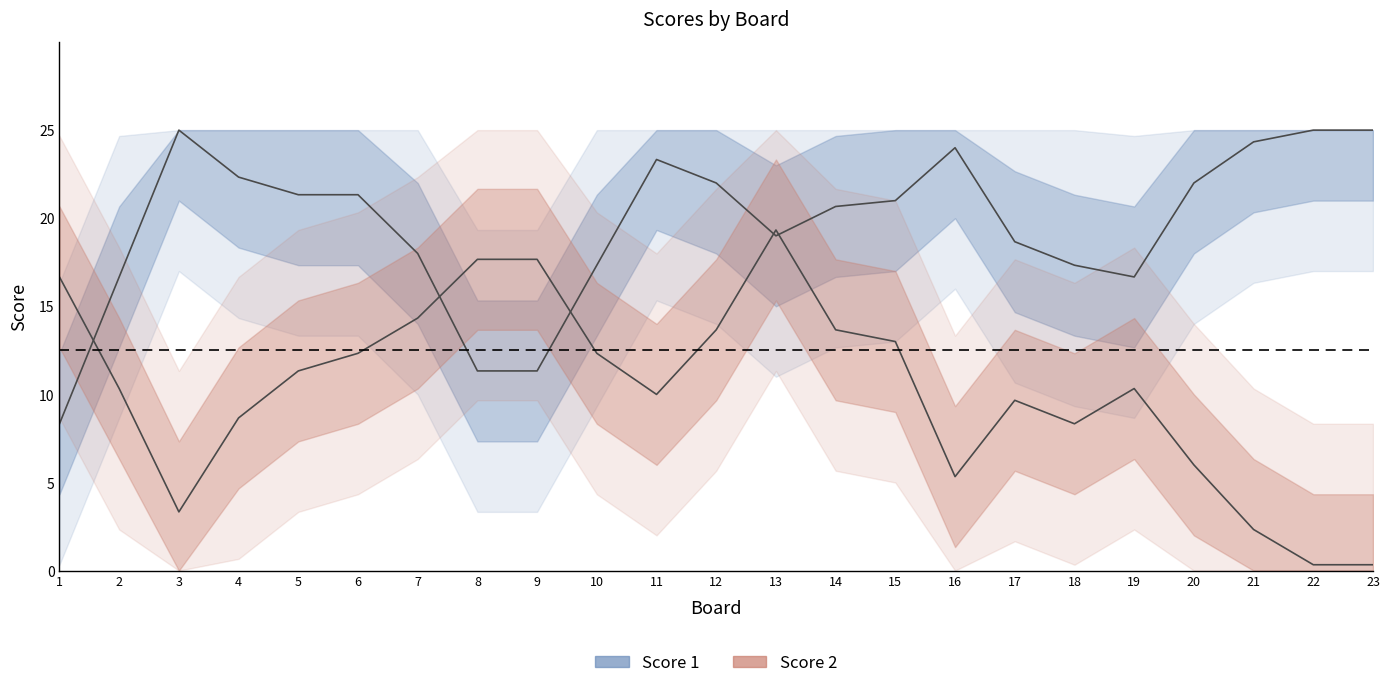

Is it true that Score 1 equals 3 at 9?

False